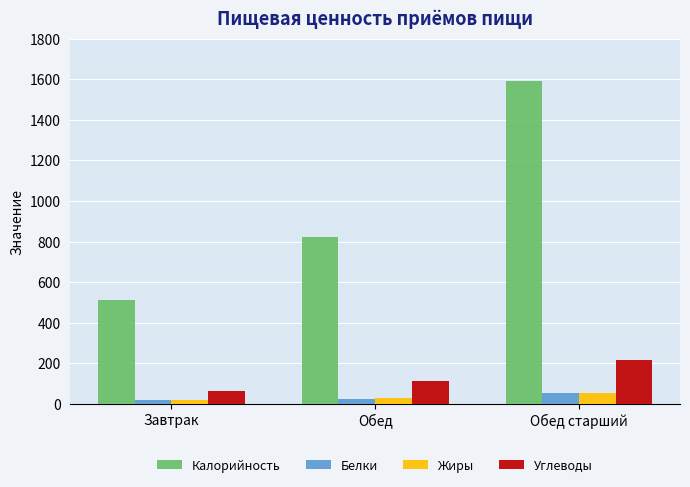

What are all the series names shown in the legend?

Калорийность, Белки, Жиры, Углеводы